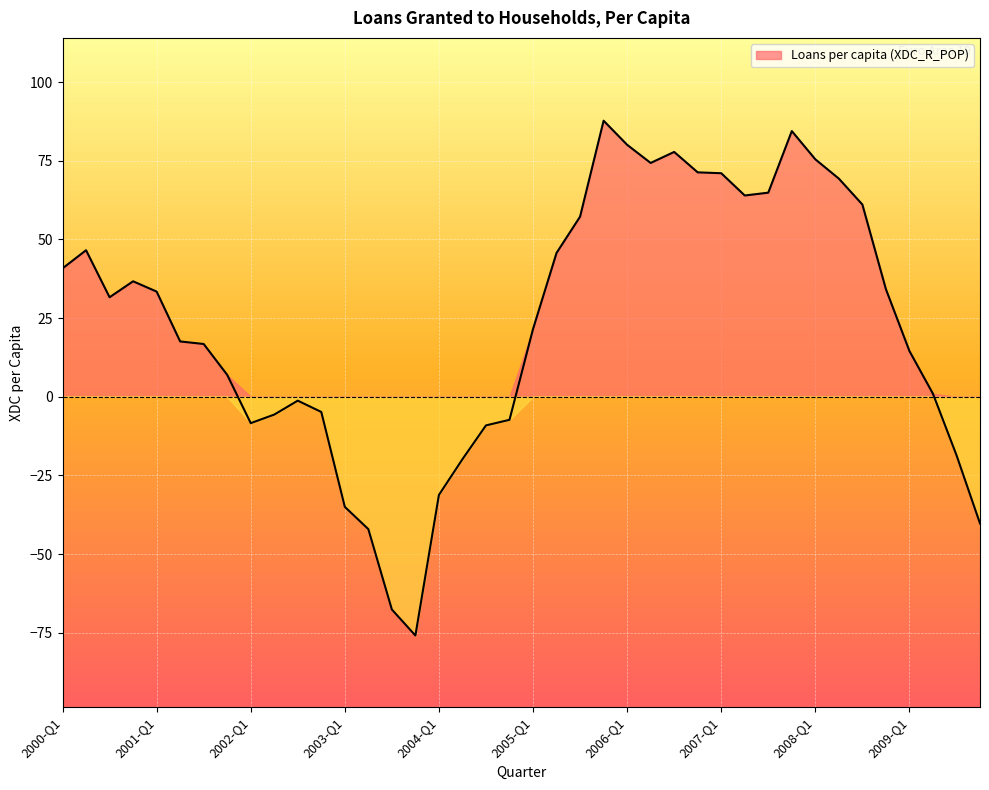

List the labels in order of value, smallest first.

2003-Q4, 2003-Q3, 2003-Q2, 2009-Q4, 2003-Q1, 2004-Q1, 2004-Q2, 2009-Q3, 2004-Q3, 2002-Q1, 2004-Q4, 2002-Q2, 2002-Q4, 2002-Q3, 2009-Q2, 2001-Q4, 2009-Q1, 2001-Q3, 2001-Q2, 2005-Q1, 2000-Q3, 2001-Q1, 2008-Q4, 2000-Q4, 2000-Q1, 2005-Q2, 2000-Q2, 2005-Q3, 2008-Q3, 2007-Q2, 2007-Q3, 2008-Q2, 2007-Q1, 2006-Q4, 2006-Q2, 2008-Q1, 2006-Q3, 2006-Q1, 2007-Q4, 2005-Q4